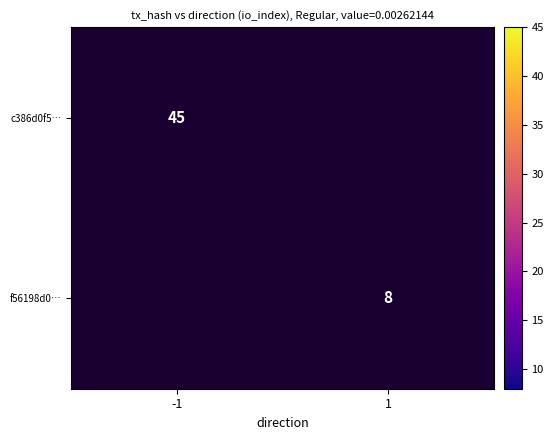

The c386d0f5… series shows 13 at -1. True or false?

False